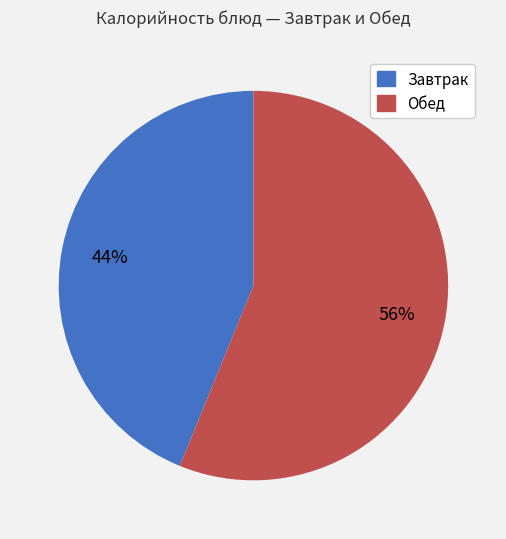

To the nearest percent, what is the difference between the largest and smallest slice percentages?

12%